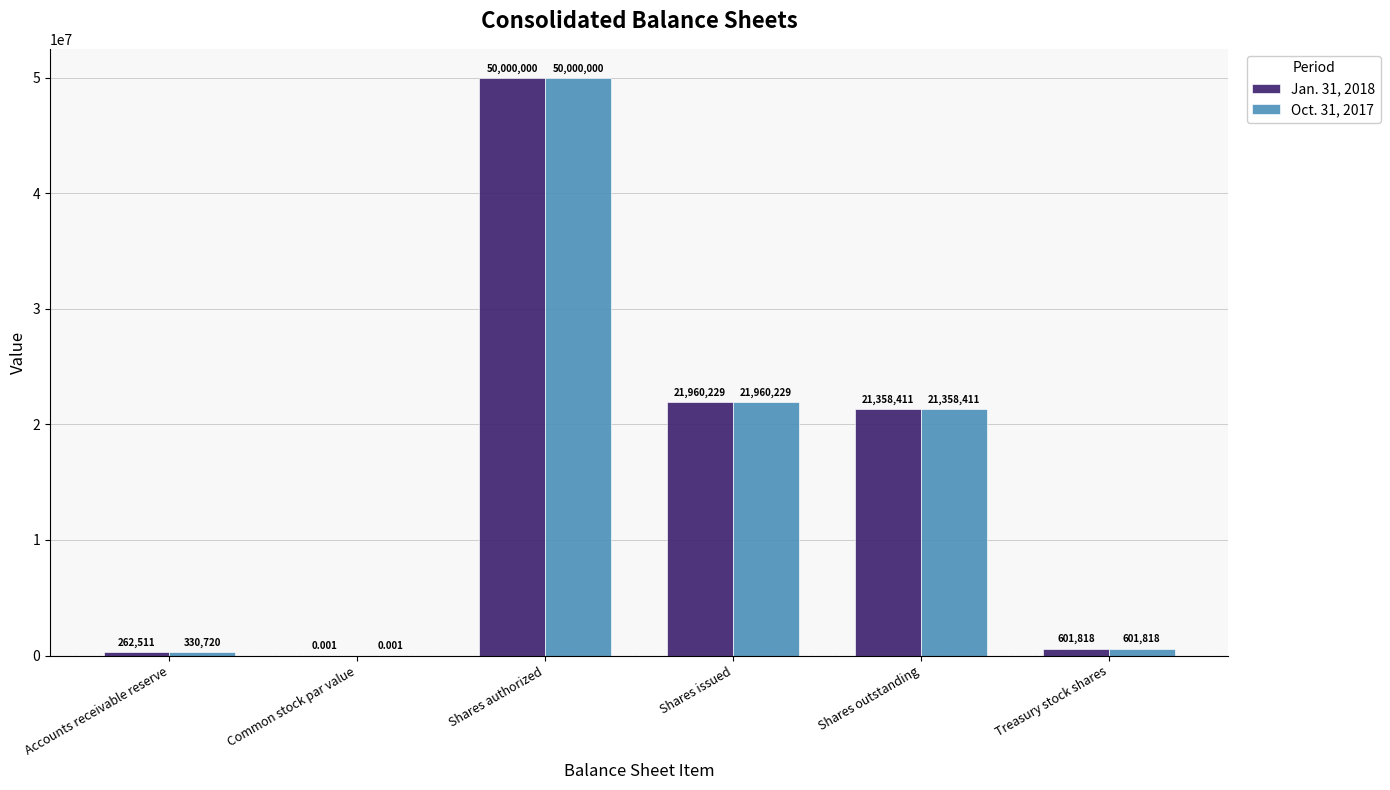

Is the value of Oct. 31, 2017 at Shares issued greater than the value of Jan. 31, 2018 at Accounts receivable reserve?

Yes